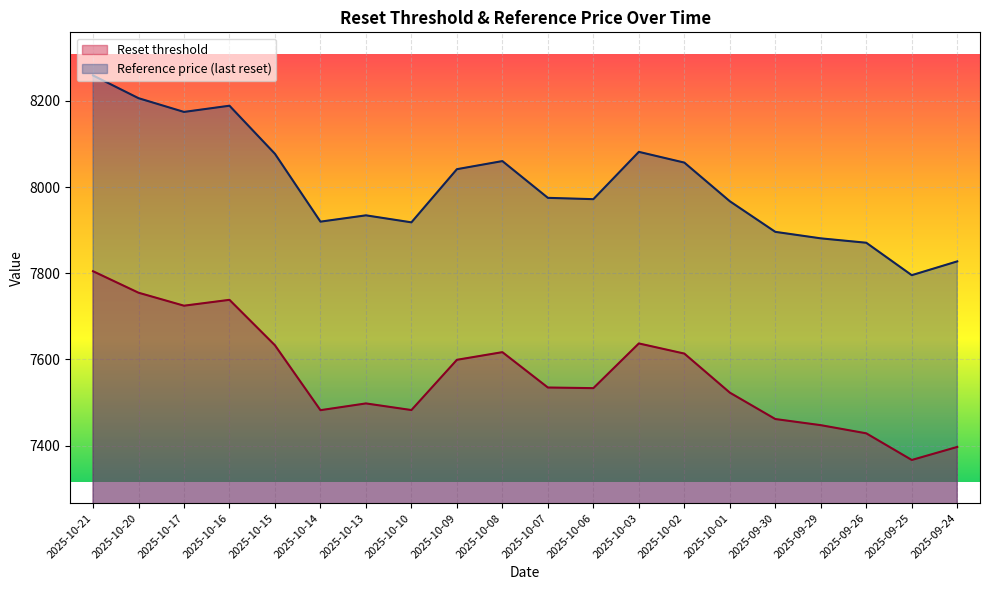

True or false: Reset threshold and Cash value intersect in this chart.

False